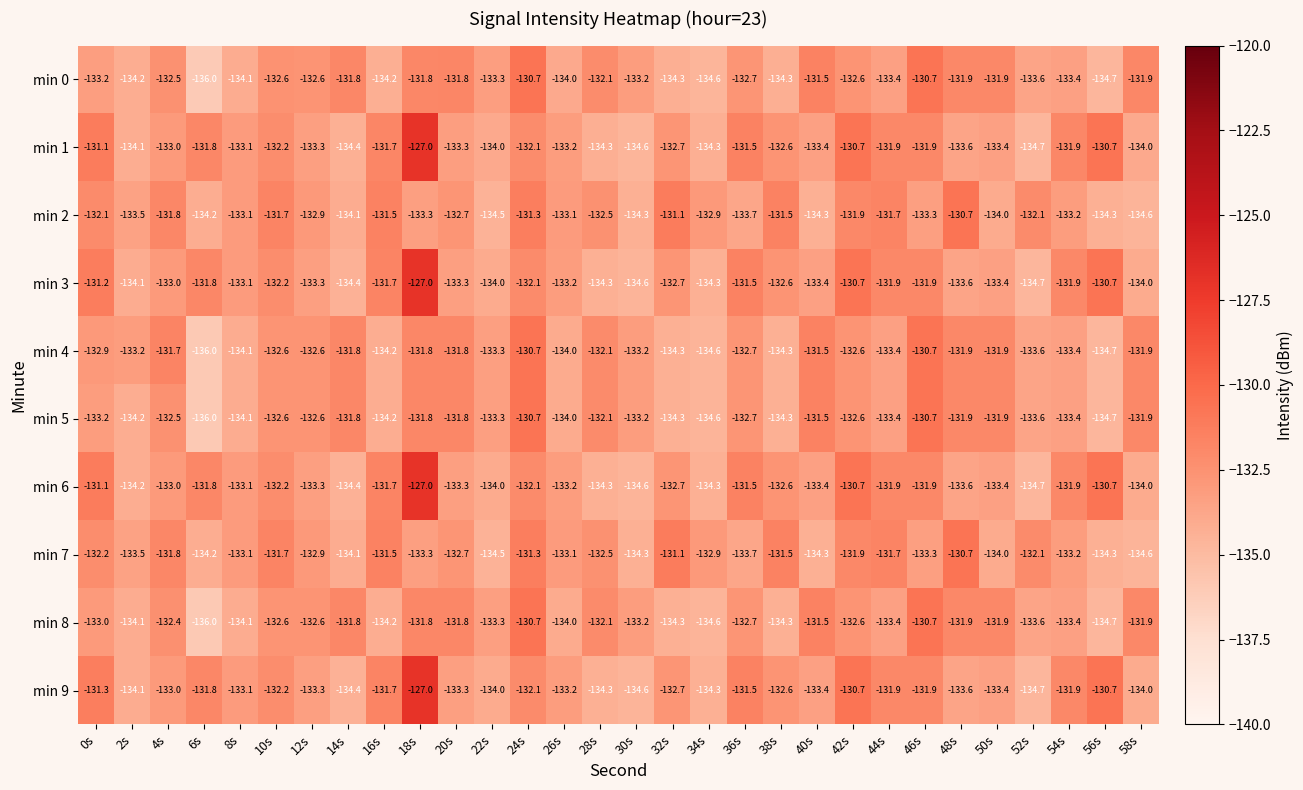

Is the value of min 1 at 24s greater than the value of min 9 at 56s?

No